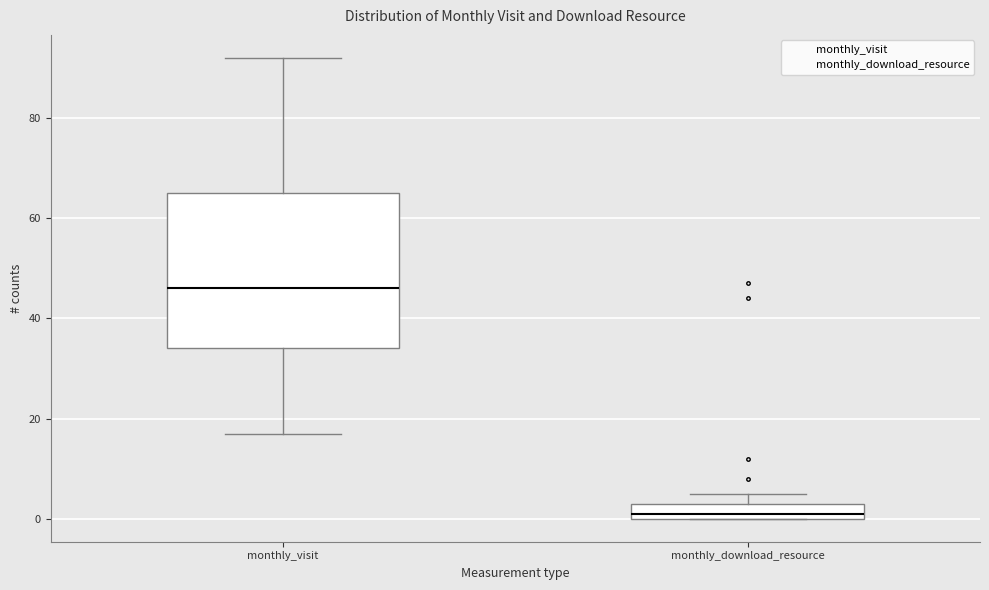

Reading left to right, read every box against the y-axis: the position of its median line, the range the box covers, and the ends of its whiskers. The values are not printed on the chart, so give them approximately, as read against the axis.

monthly_visit: median 46, box 34 to 66, whiskers 18 to 92
monthly_download_resource: median 2, box 0 to 4, whiskers 0 to 6